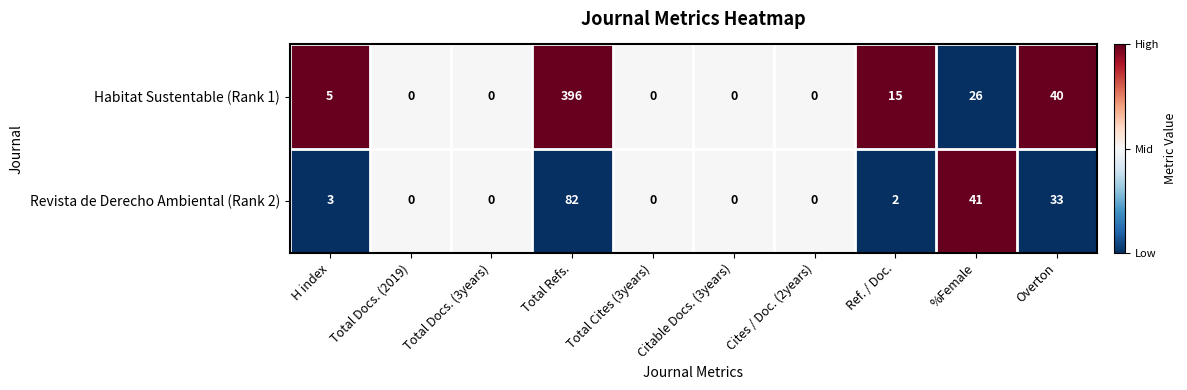

Which series changed the most between Total Refs. and %Female?

Habitat Sustentable (Rank 1)